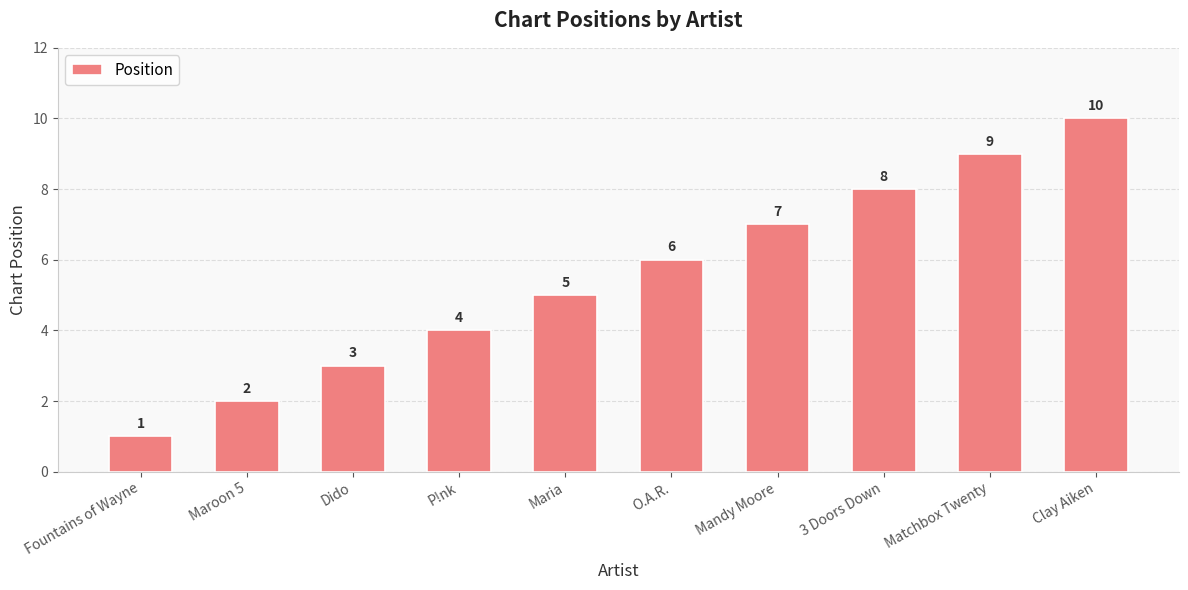

What is the difference between the maximum and minimum values?

9